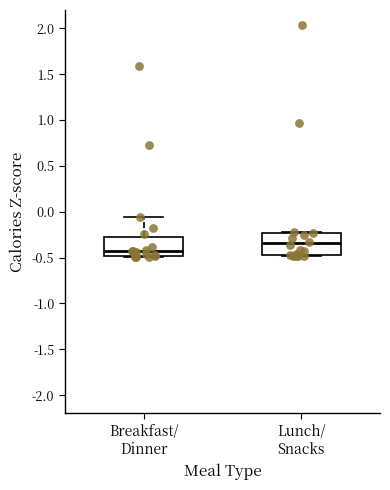

Which box has the highest median line?

Lunch/ Snacks